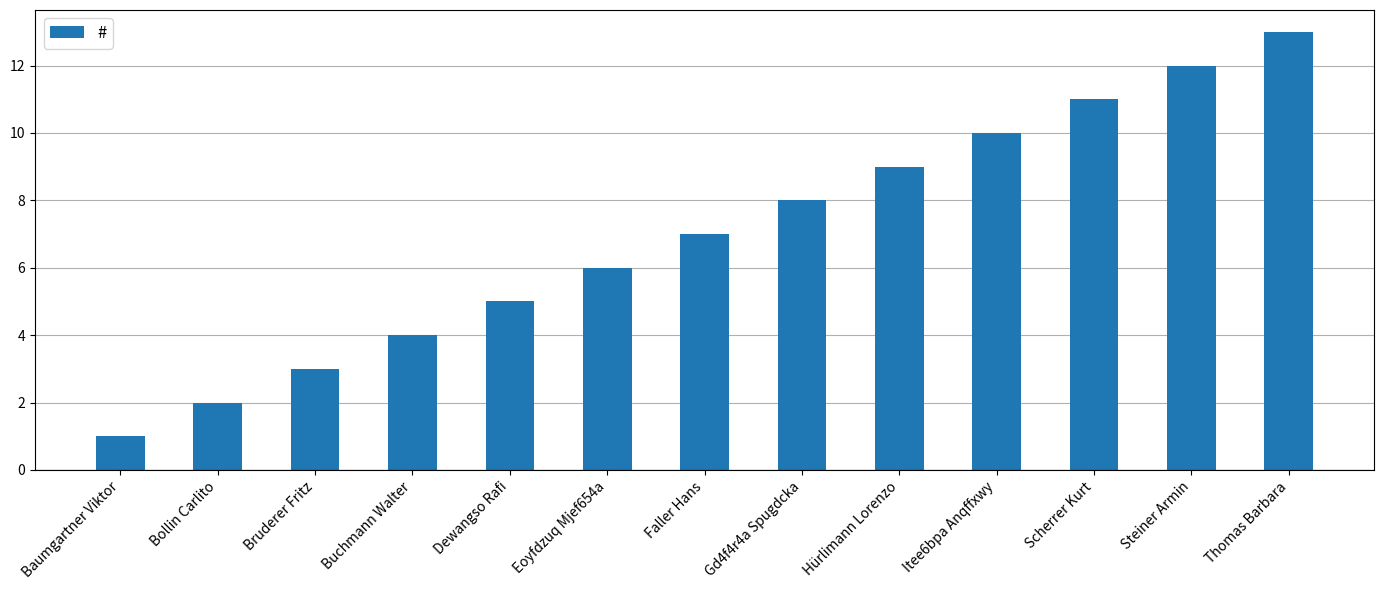

Rank the categories by value from lowest to highest.

Baumgartner Viktor, Bollin Carlito, Bruderer Fritz, Buchmann Walter, Dewangso Rafi, Eoyfdzuq Mjef654a, Faller Hans, Gd4f4r4a Spugdcka, Hürlimann Lorenzo, Itee6bpa Anqffxwy, Scherrer Kurt, Steiner Armin, Thomas Barbara